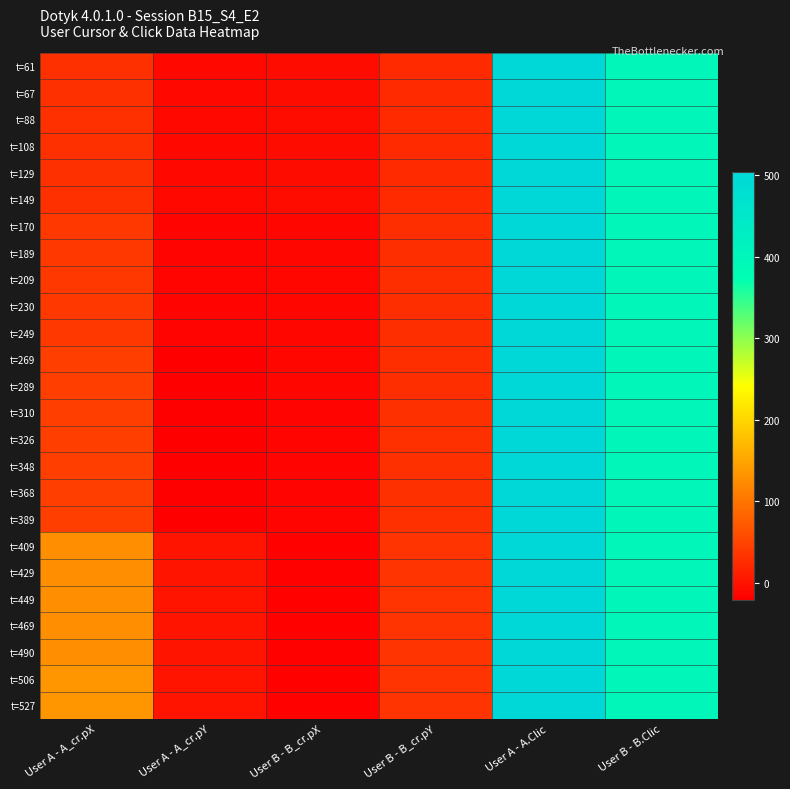

What is the total value across all series at User B - B_cr.pX?

-334.0